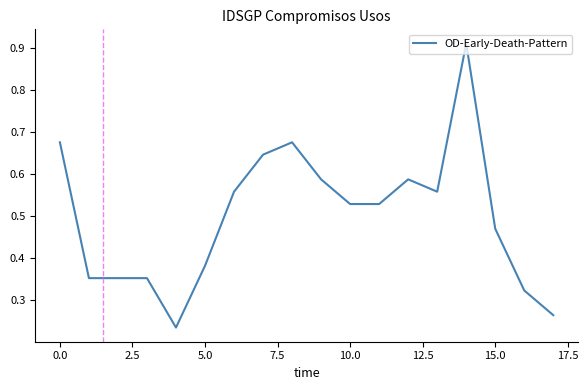

What is the sum of all values?

9.0